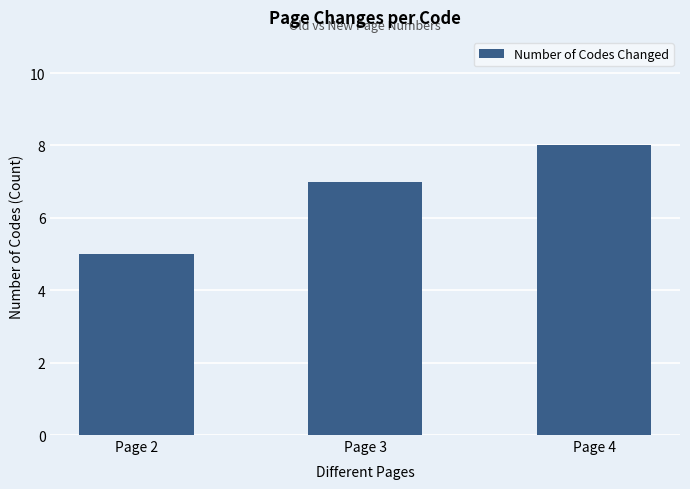

What is the sum of all values?

20